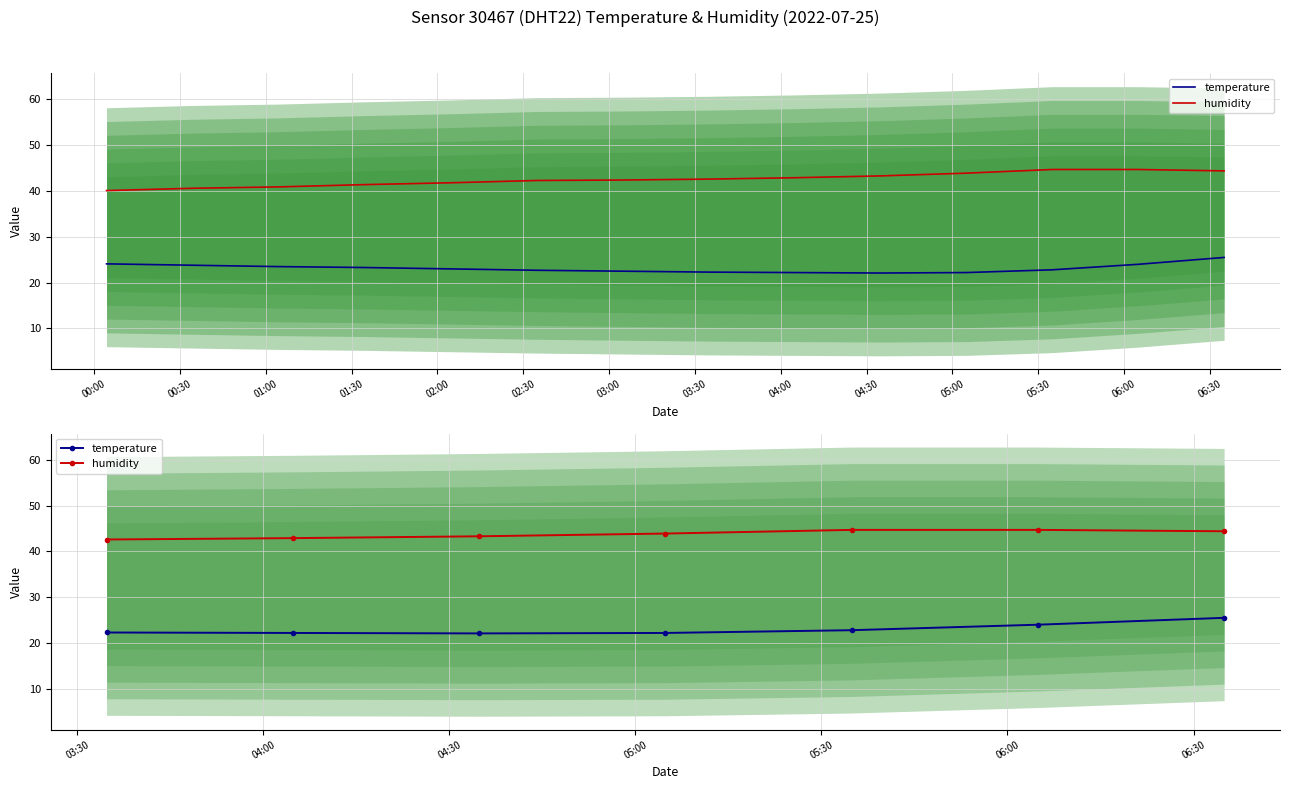

Rank the series at 00:30 from highest to lowest value.

humidity, temperature